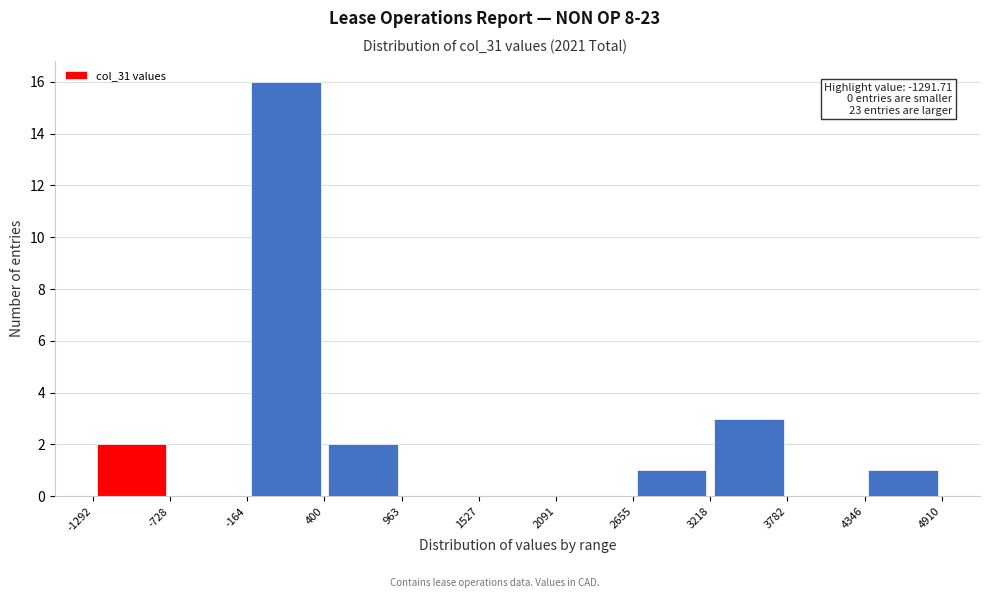

Which range on the x-axis has the tallest bar?

-164 to 400